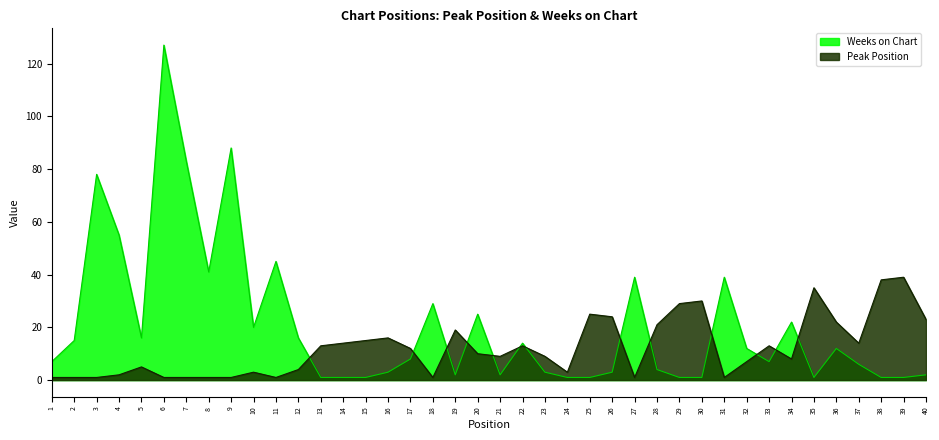

At 34, list the series in order from smallest to largest.

Peak Position, Weeks on Chart